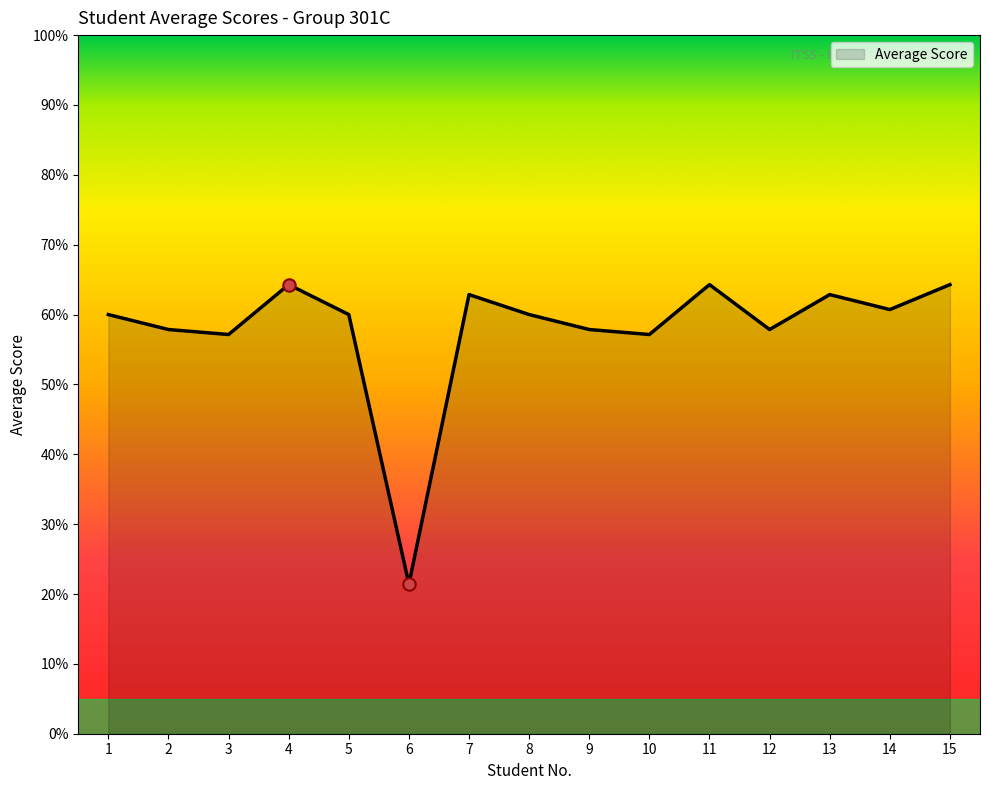

What is the change in value from 3 to 5?

+2.9